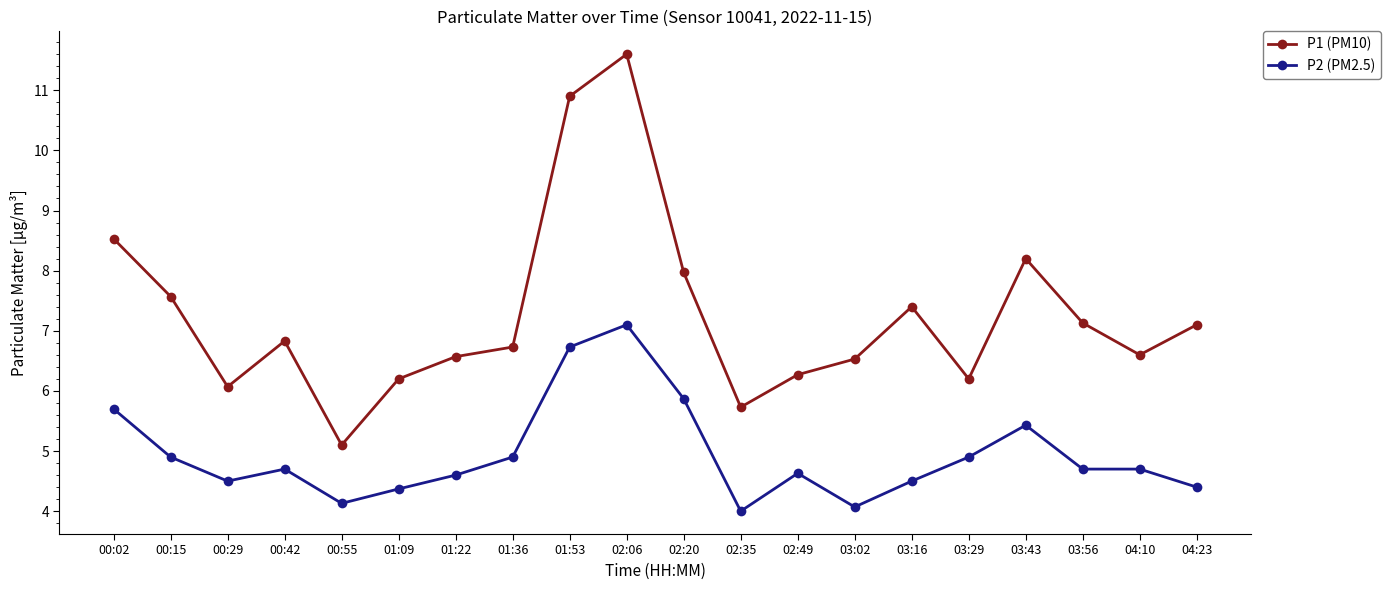

What is the sum of all P1 (PM10) values?

145.2